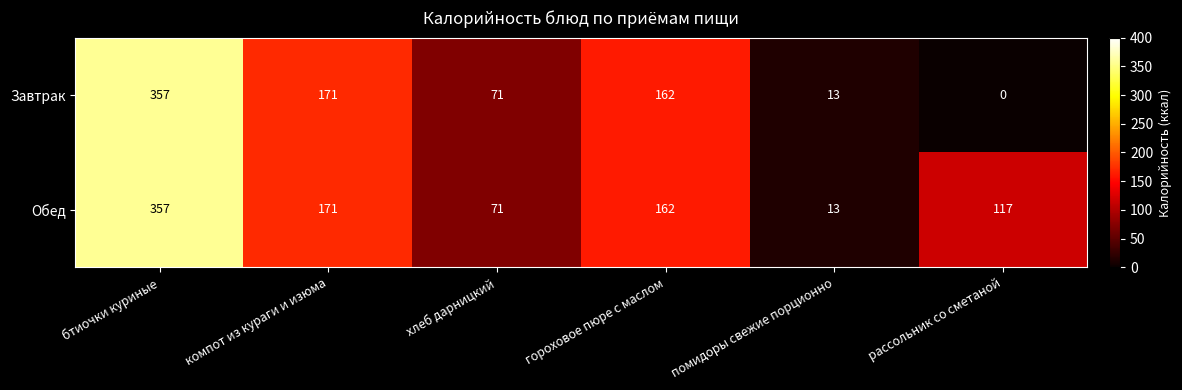

Which series has the widest spread of values?

Завтрак